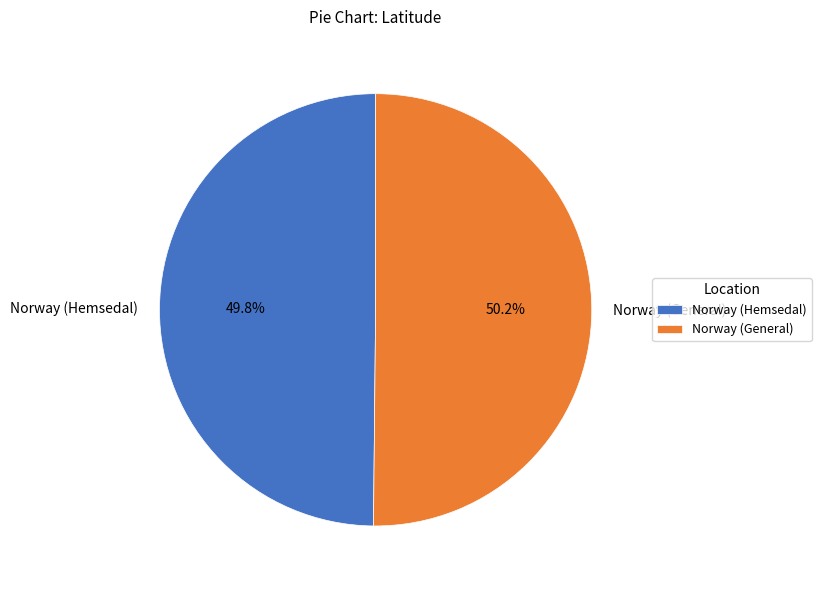

How many slices are in this pie chart?

2